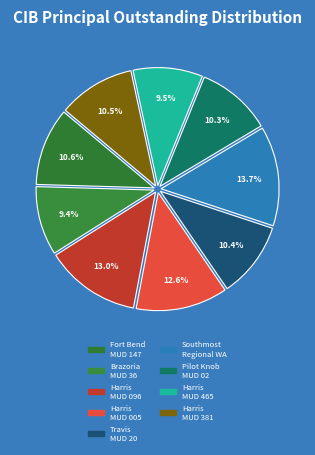

How many slices are in this pie chart?

9